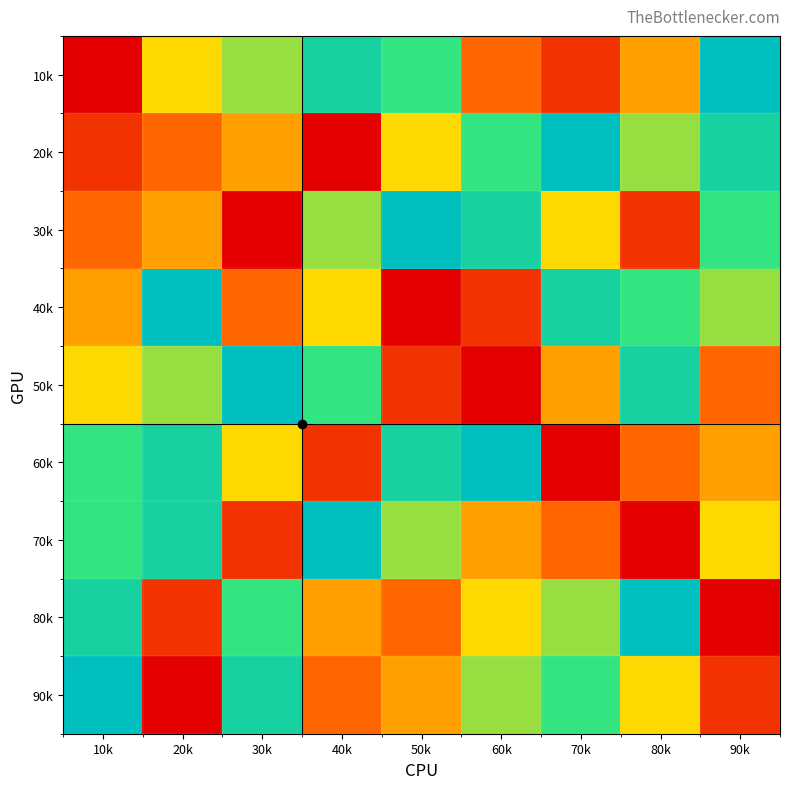

How many series are shown in this chart?

9